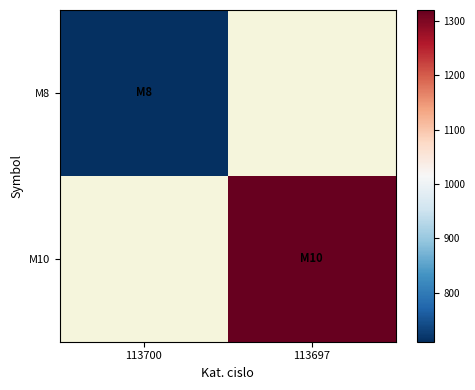

Between 113700 and 113697, which is larger?

113697